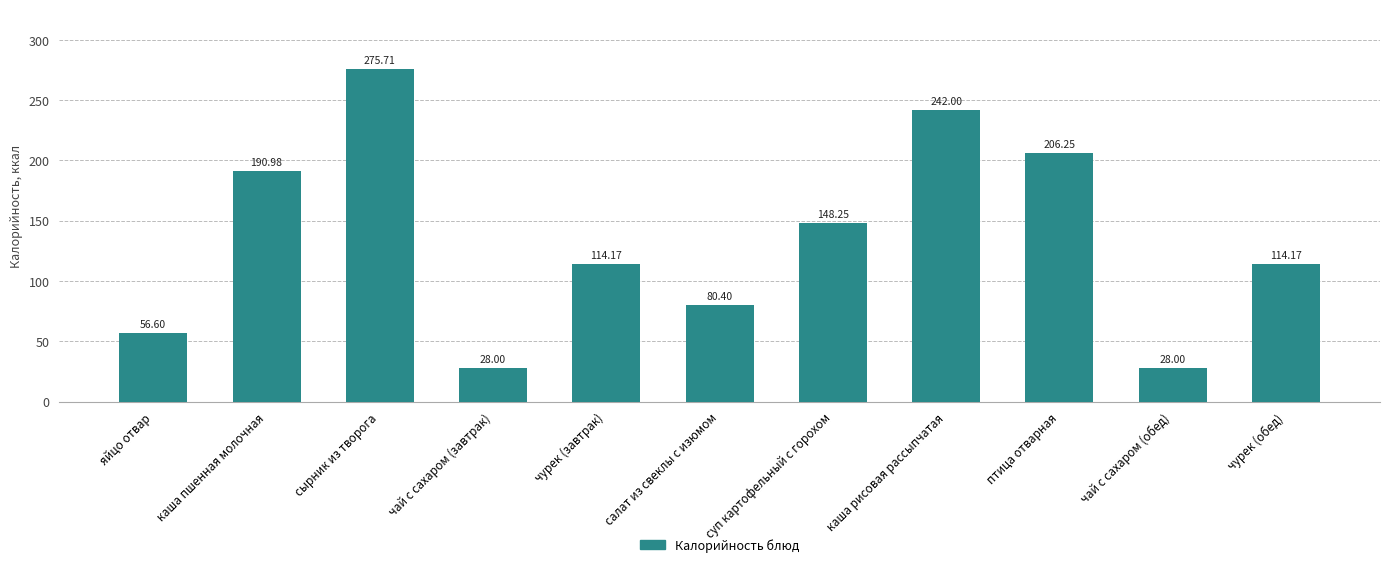

Approximately how many times larger is the value at суп картофельный с горохом compared to птица отварная?

0.7